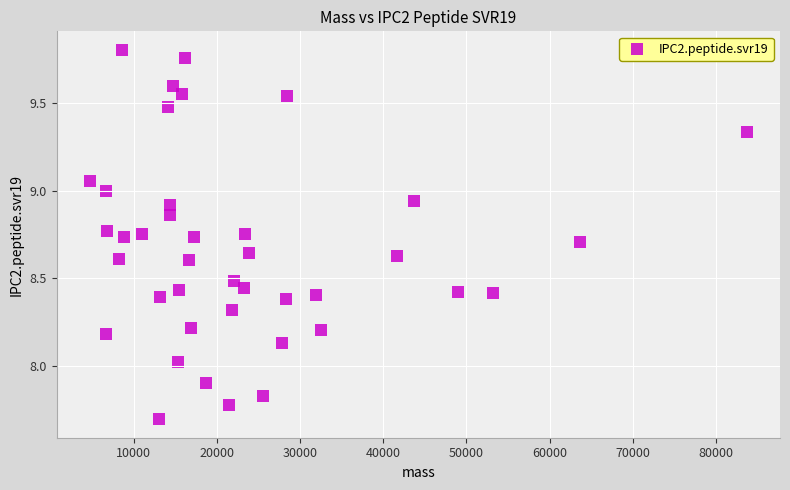

What is the range of X values (max minus min)?

79115.1